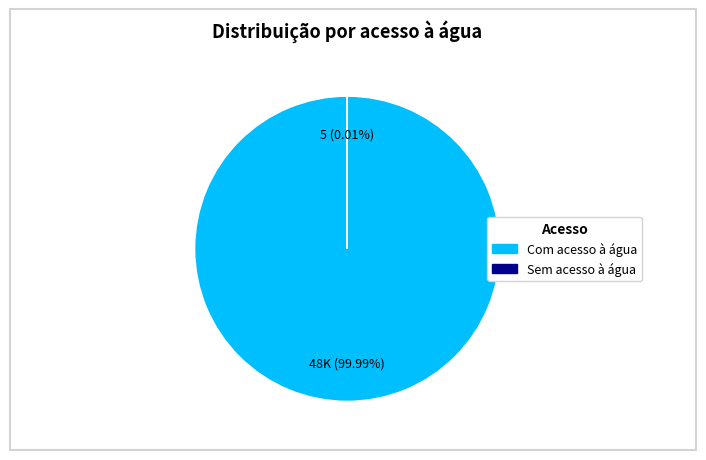

Does any single category account for the majority?

Yes